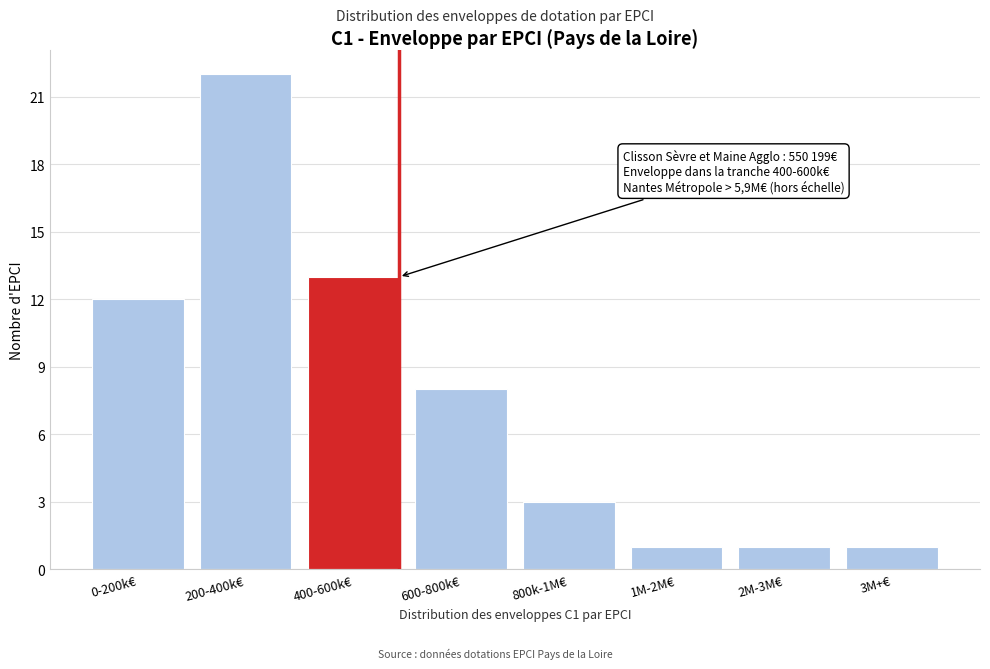

Reading left to right, extract all data points from this chart.

0-200k€=12	200-400k€=22	400-600k€=13	600-800k€=8	800k-1M€=3	1M-2M€=1	2M-3M€=1	3M+€=1